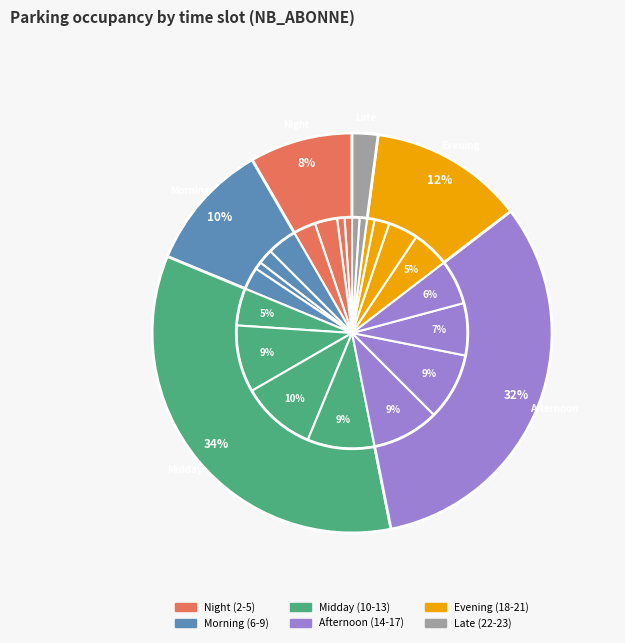

Is it true that 4 is 3% of the pie?

True